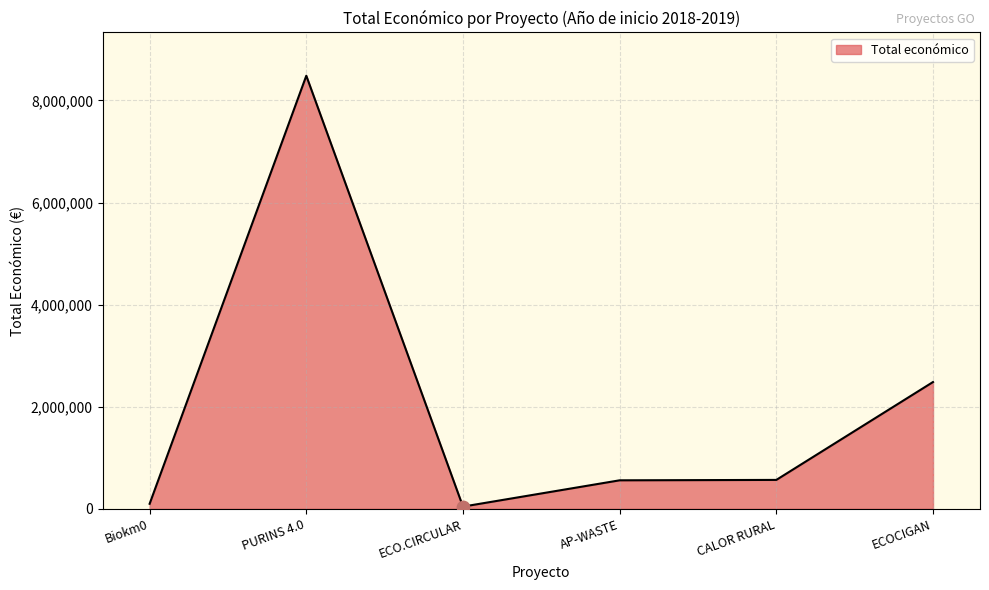

What is the change in value from Biokm0 to AP-WASTE?

+459943